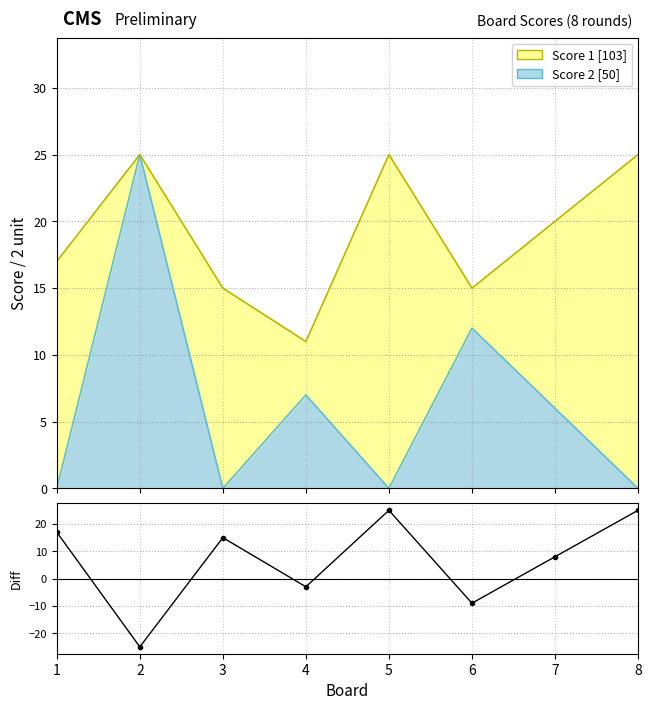

How many values are above zero?

5